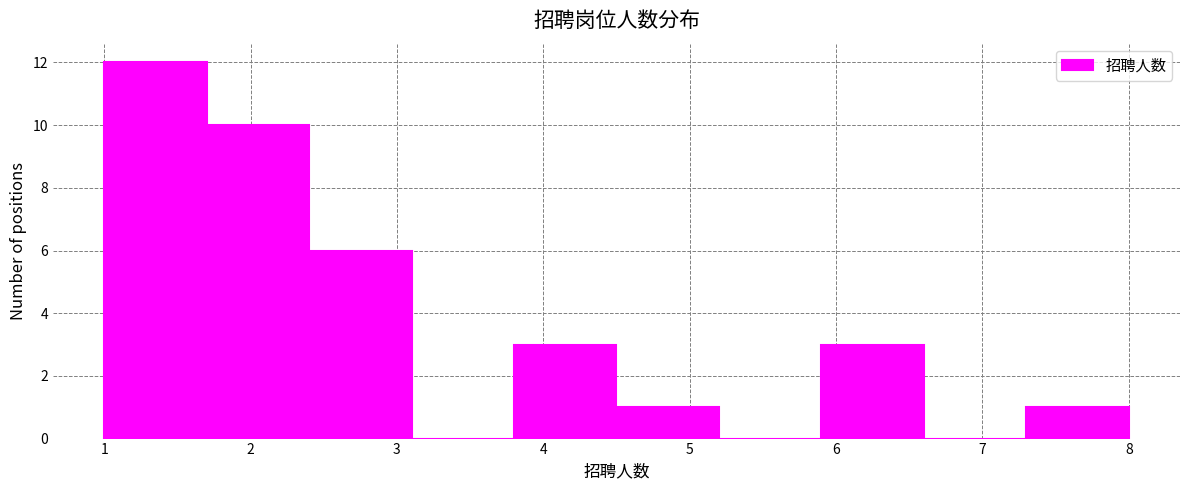

Reading left to right, transcribe this chart: for each bar, give the range it covers on the x-axis and its height. The values are not printed on the chart, so give them approximately, as read against the axis.

1.0 to 1.7: 12
1.7 to 2.4: 10
2.4 to 3.1: 6
3.1 to 3.8: 0
3.8 to 4.5: 3
4.5 to 5.2: 1
5.2 to 5.9: 0
5.9 to 6.6: 3
6.6 to 7.3: 0
7.3 to 8.0: 1